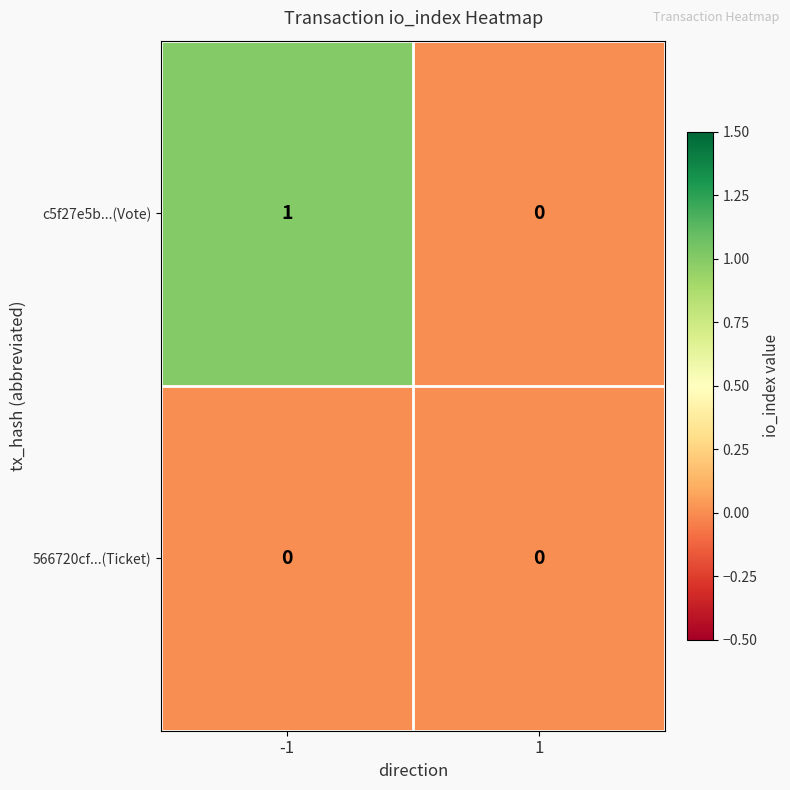

The 566720cf...(Ticket) series shows 0 at 1. True or false?

True